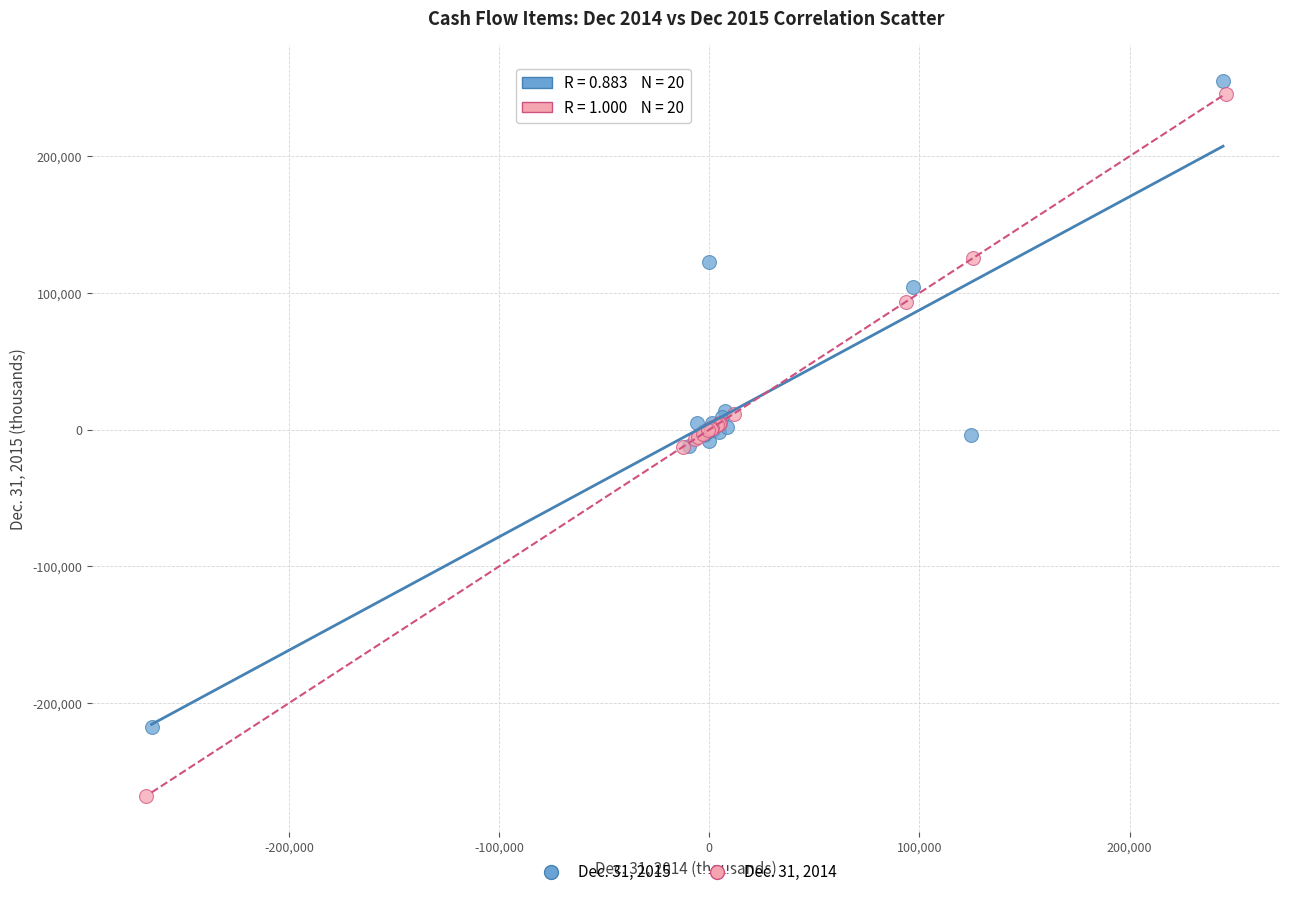

Which series has the largest Y range (max minus min)?

Dec. 31, 2014